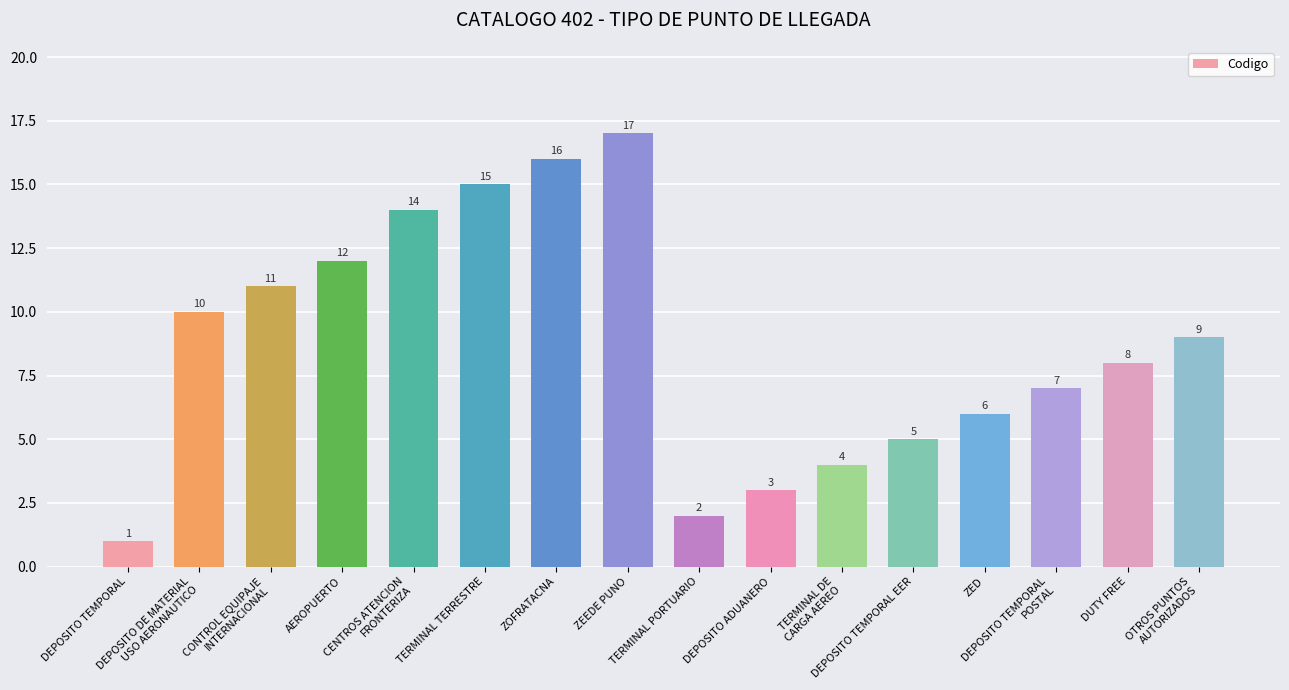

How many bars are there in total?

16